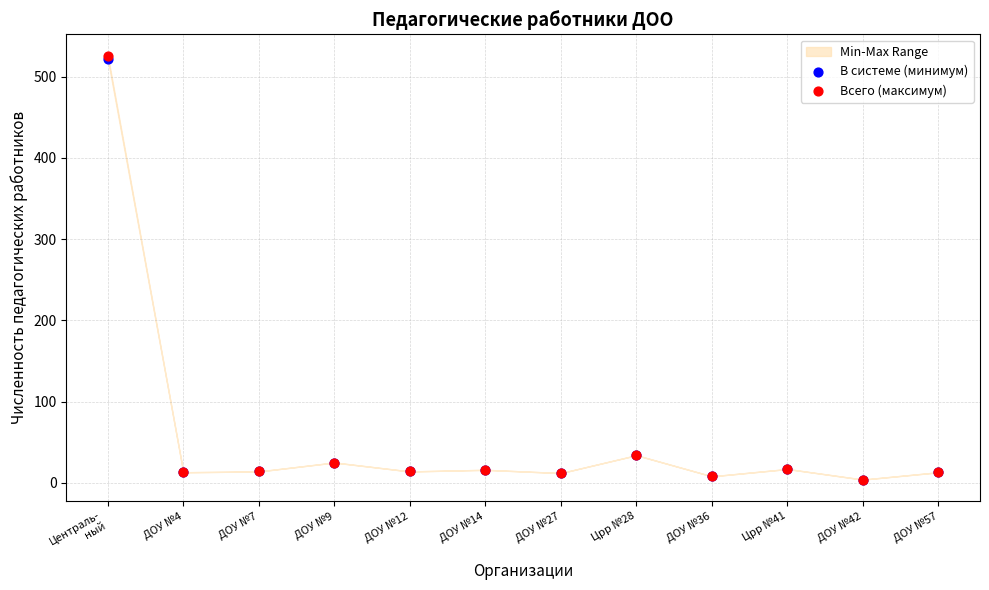

Which series has the largest Y range (max minus min)?

Всего (максимум)